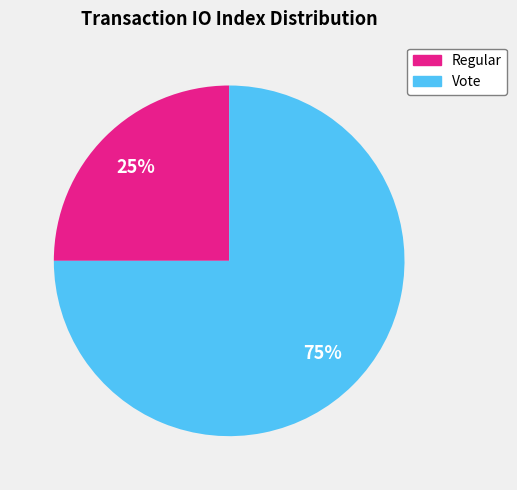

Rank the categories by value from lowest to highest.

Regular, Vote